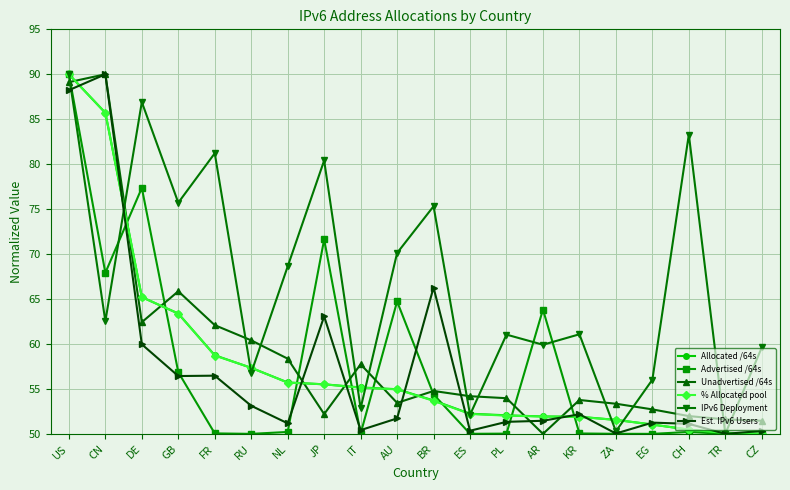

Which category has the highest value in the Allocated /64s series?

US